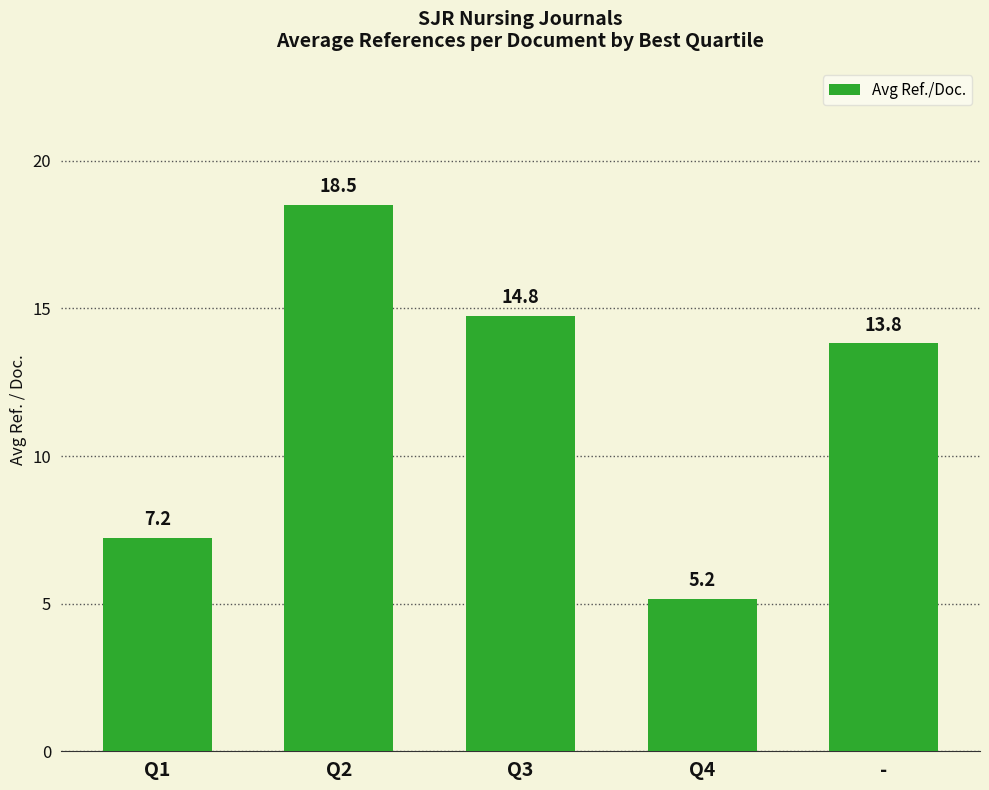

What is the difference between the values at Q3 and Q4?

9.6